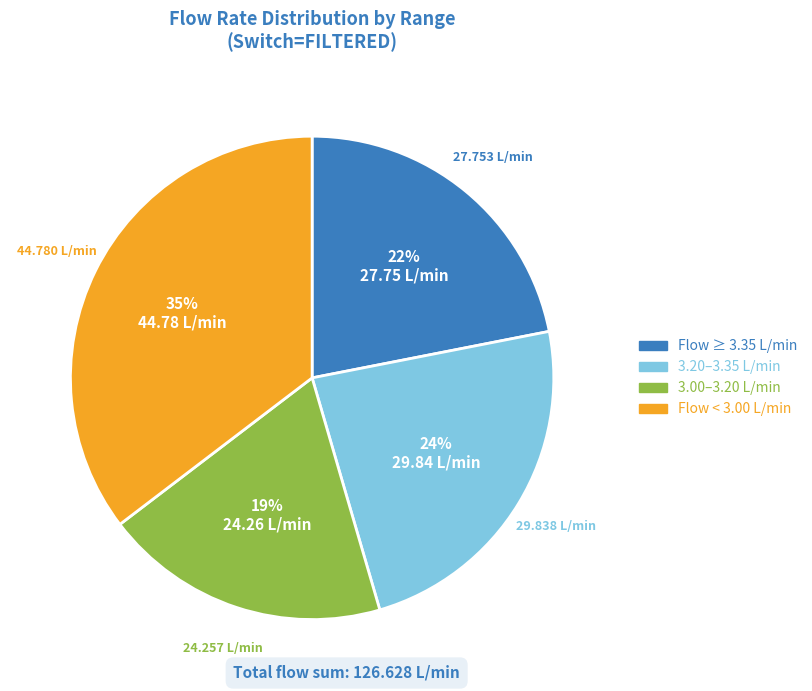

How many slices are in this pie chart?

4